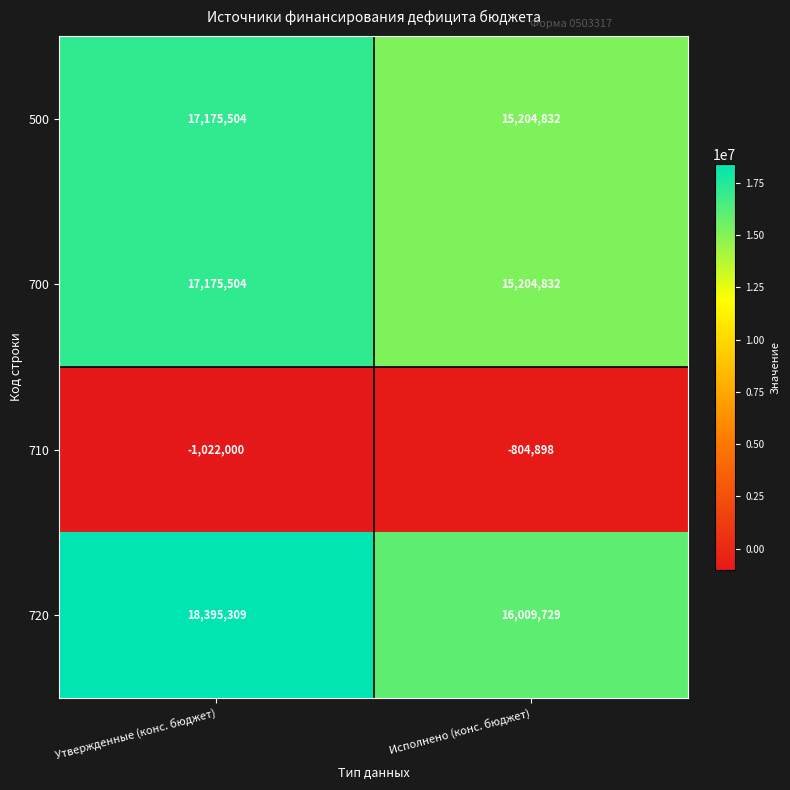

Which label corresponds to the smallest value in the chart?

Утвержденные (конс. бюджет)